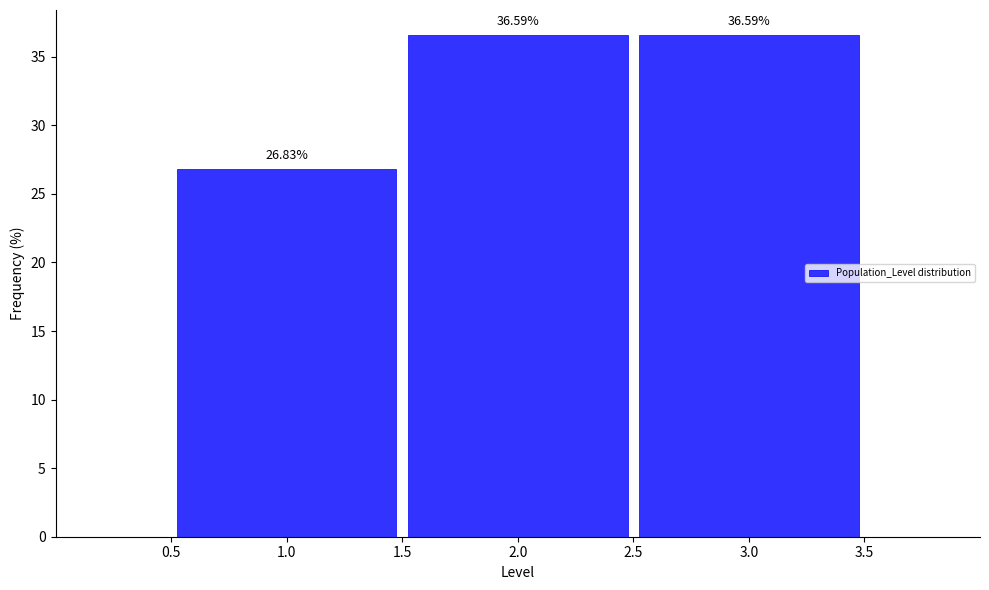

How tall is the bar that spans 0.5 to 1.5 on the x-axis?

26.83